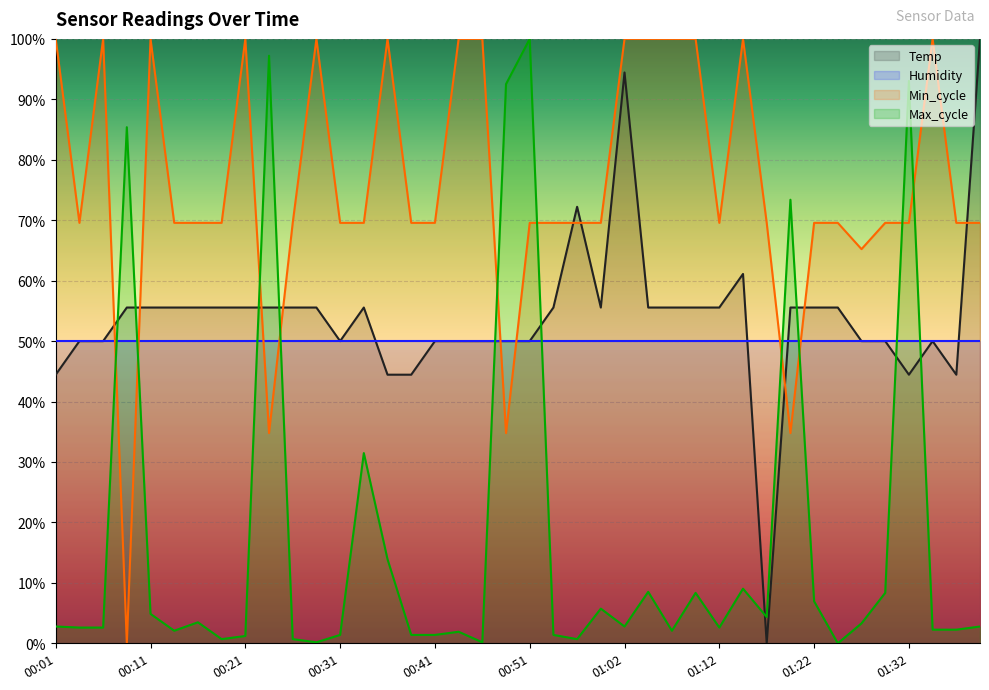

Between 01:22 and 01:37, which series saw the biggest shift?

Temp